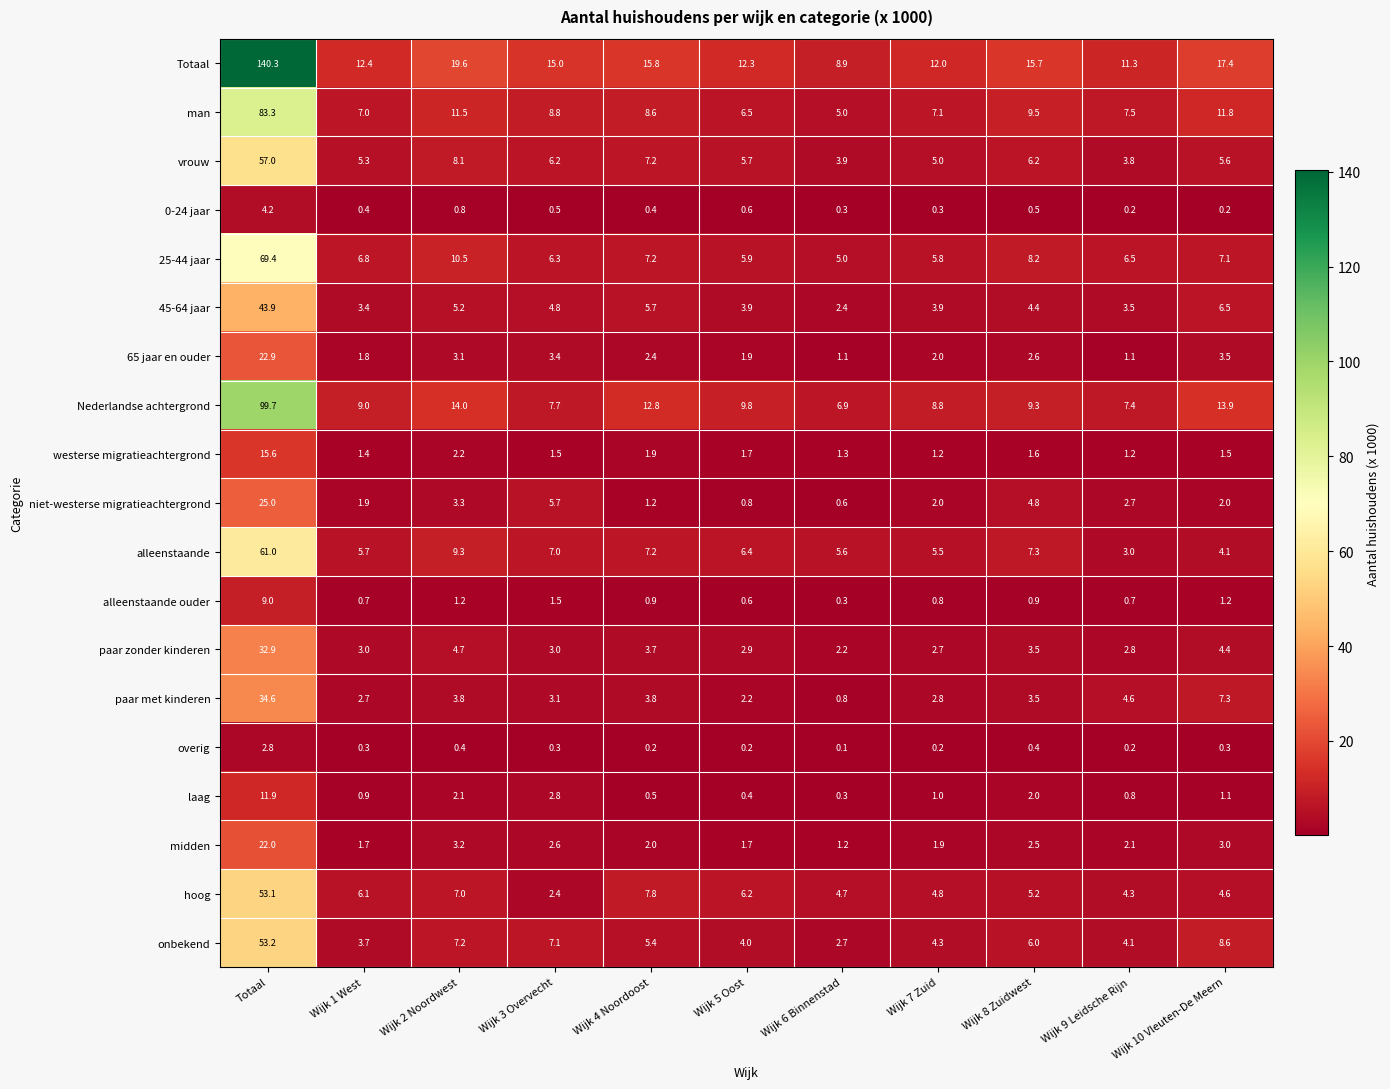

True or false: westerse migratieachtergrond has a value of 1.4 at Wijk 1 West.

True